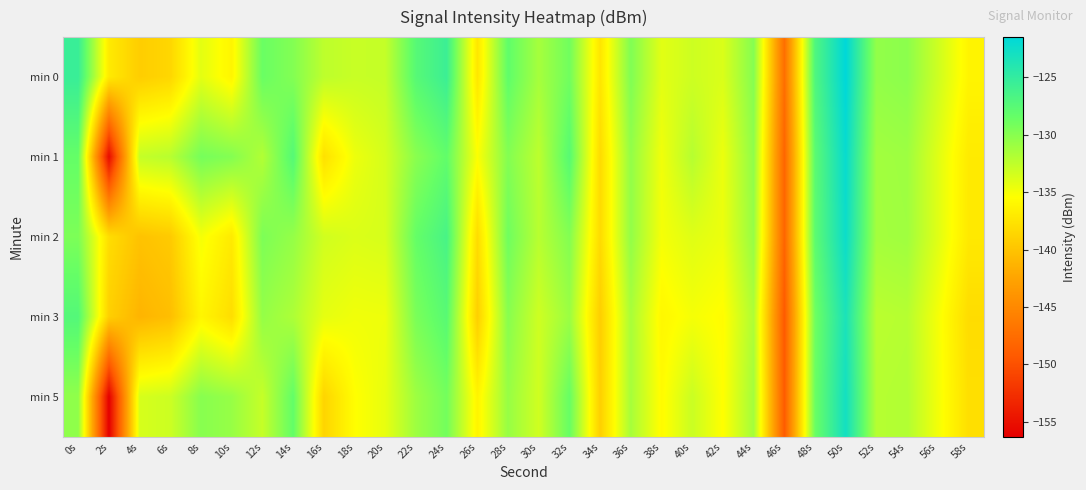

At how many categories does at least one series exceed -135?

25